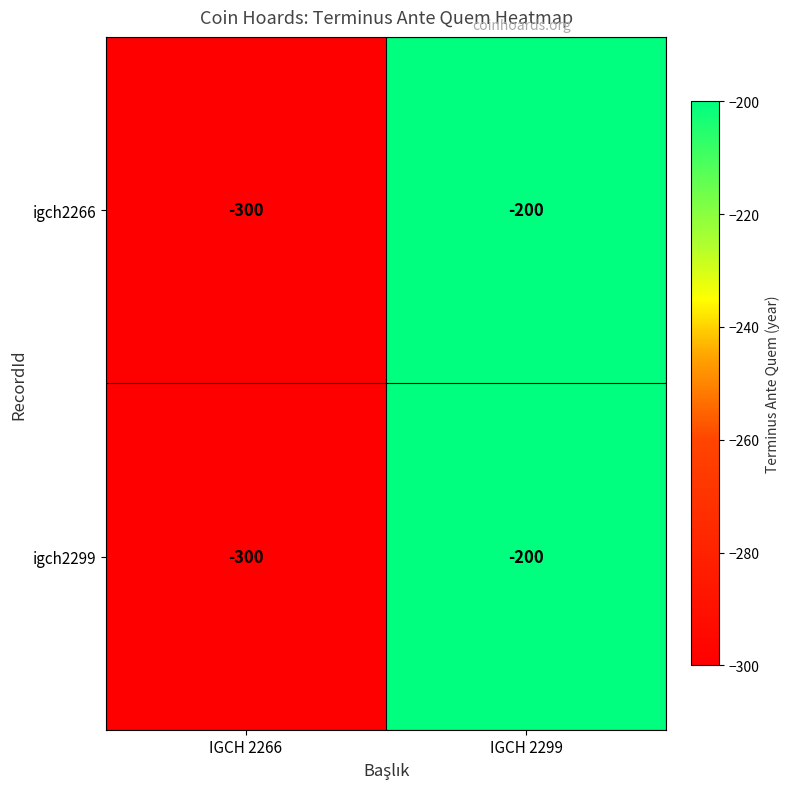

Reading left to right, extract all data points from this chart.

igch2266: -300	-200
igch2299: -300	-200